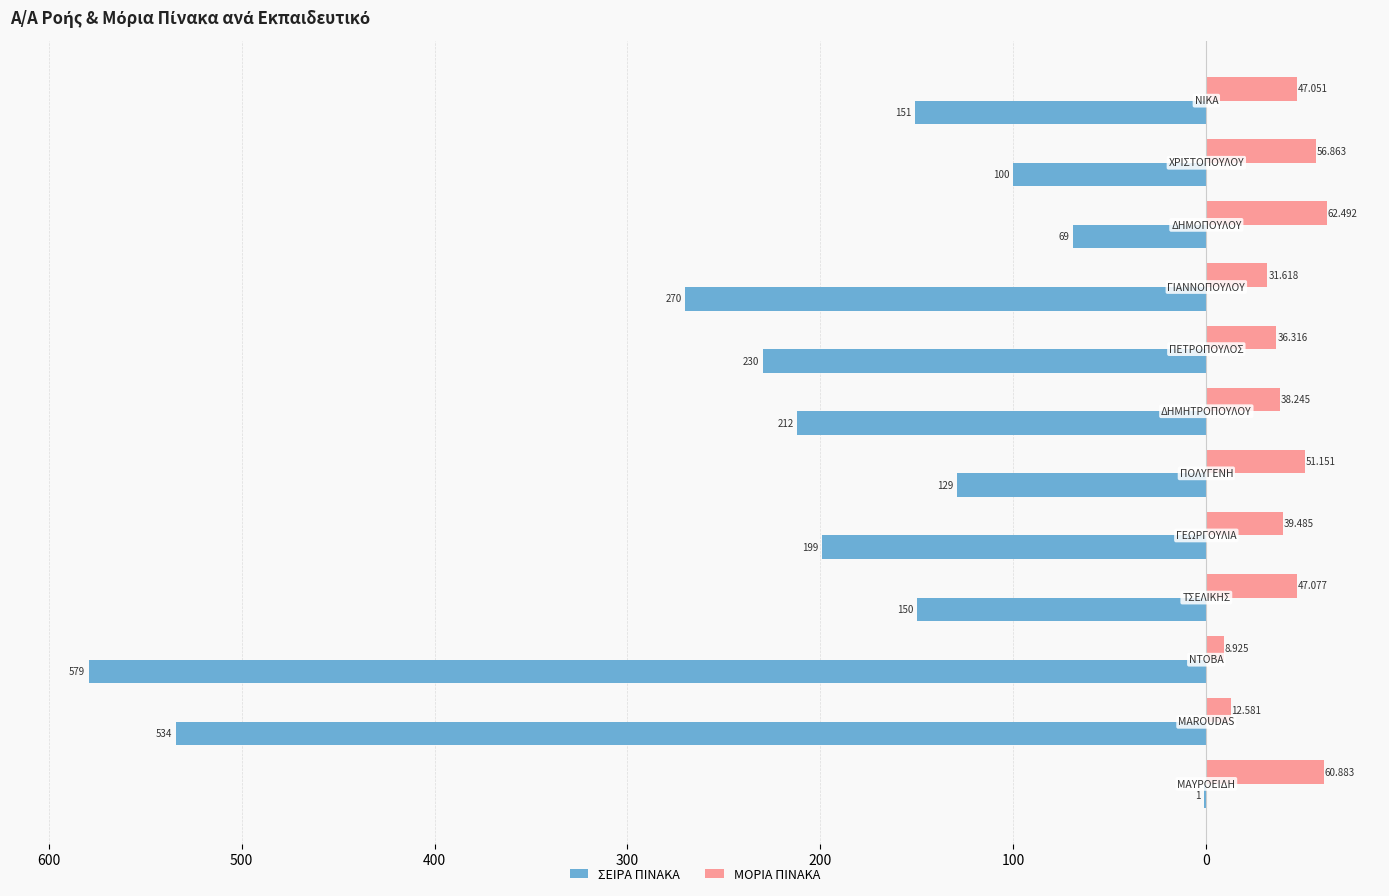

What are all the series names shown in the legend?

ΣΕΙΡΑ ΠΙΝΑΚΑ, ΜΟΡΙΑ ΠΙΝΑΚΑ